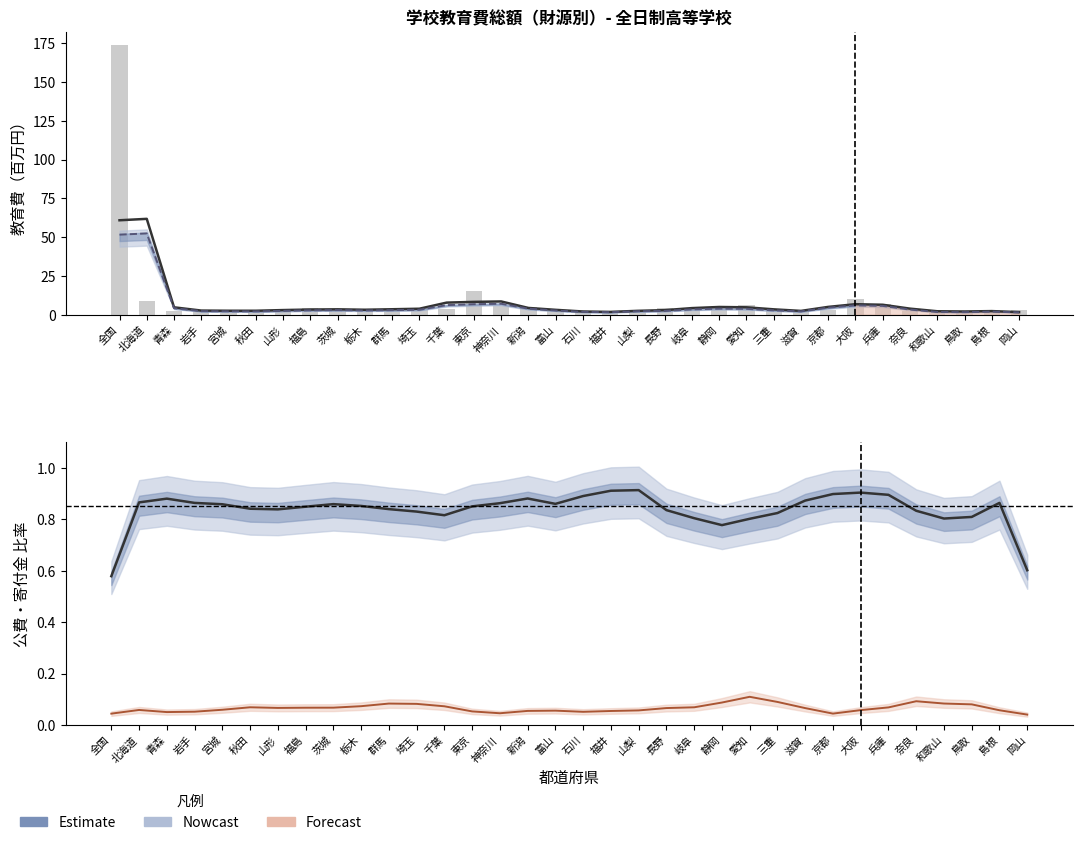

What is the sum of all 教育費総額 values?

308.2